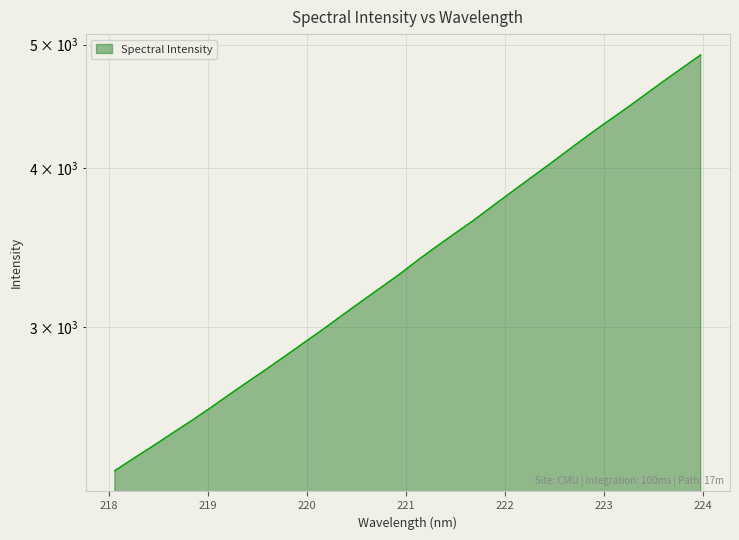

The chart shows a value of 3737.3 at 221.8812. True or false?

True